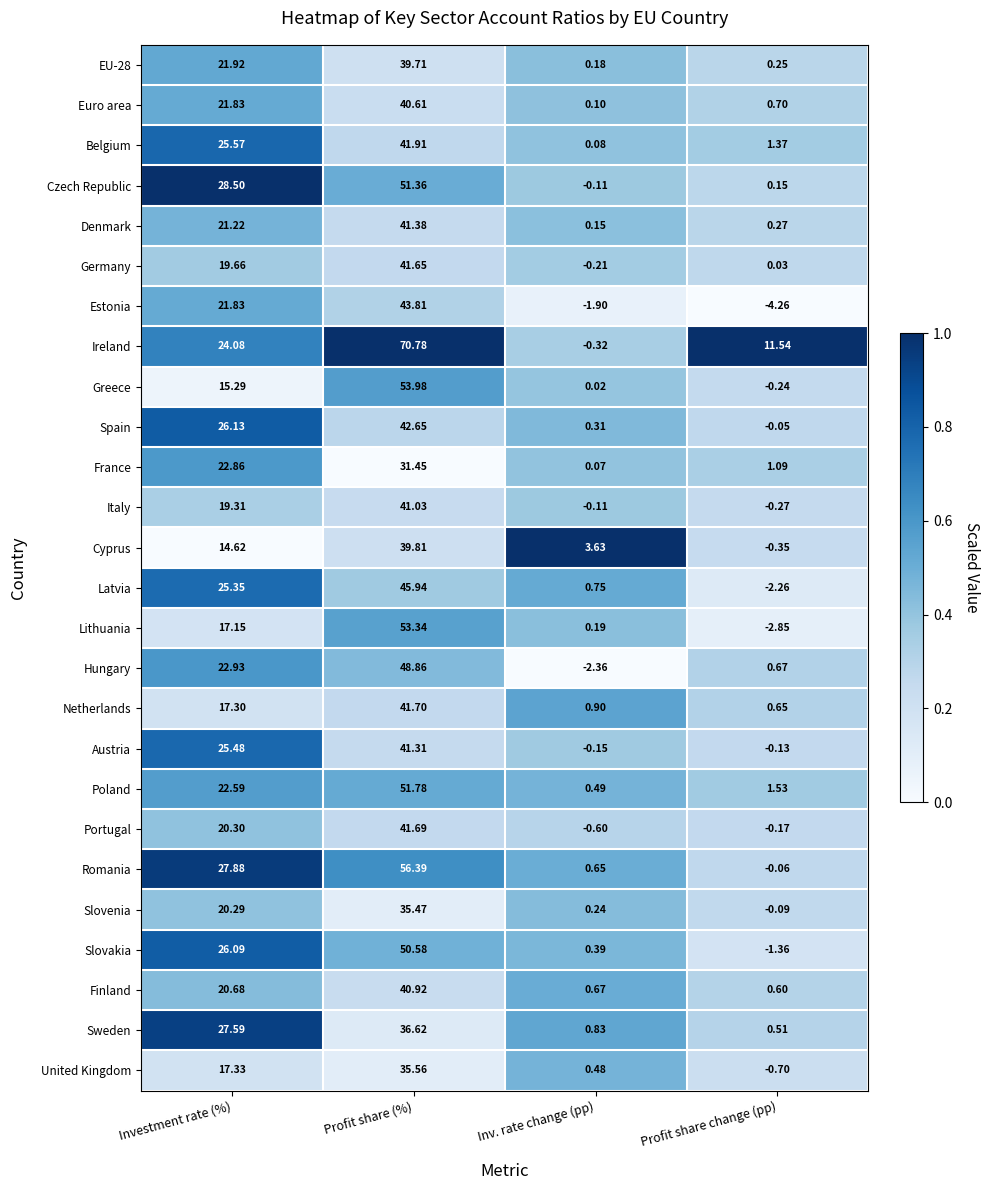

Where does the Lithuania series first go above 17?

Investment rate (%)